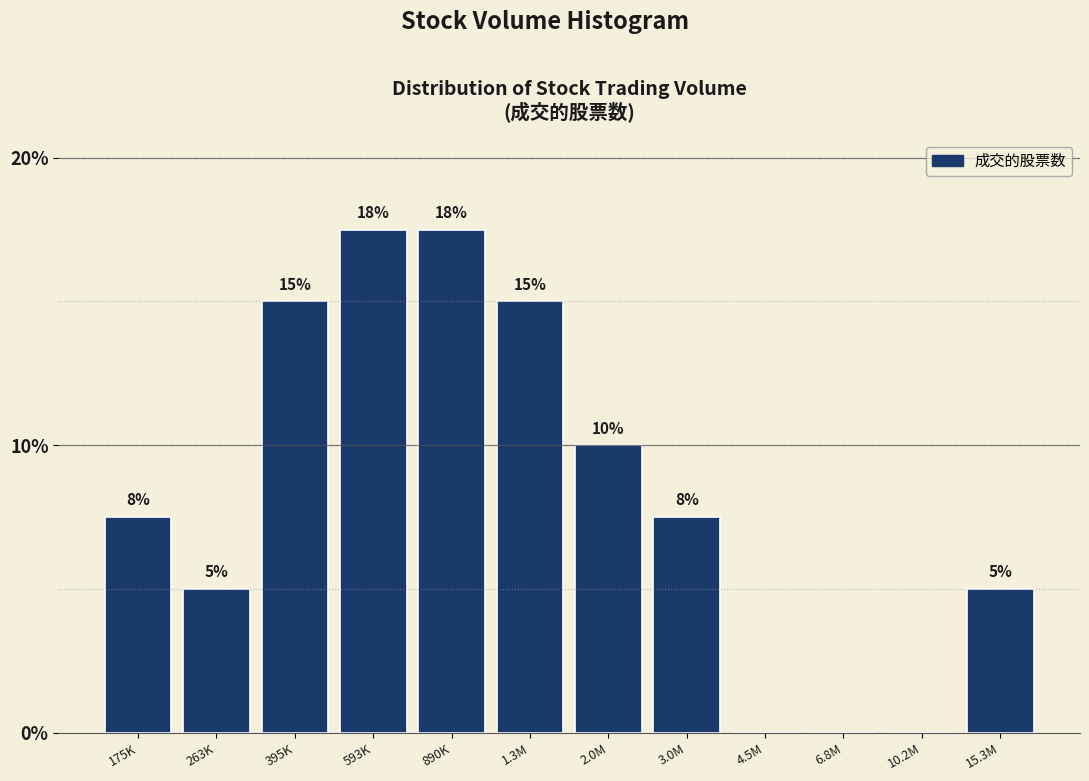

Which has a higher value, 1.3M or 4.5M?

1.3M